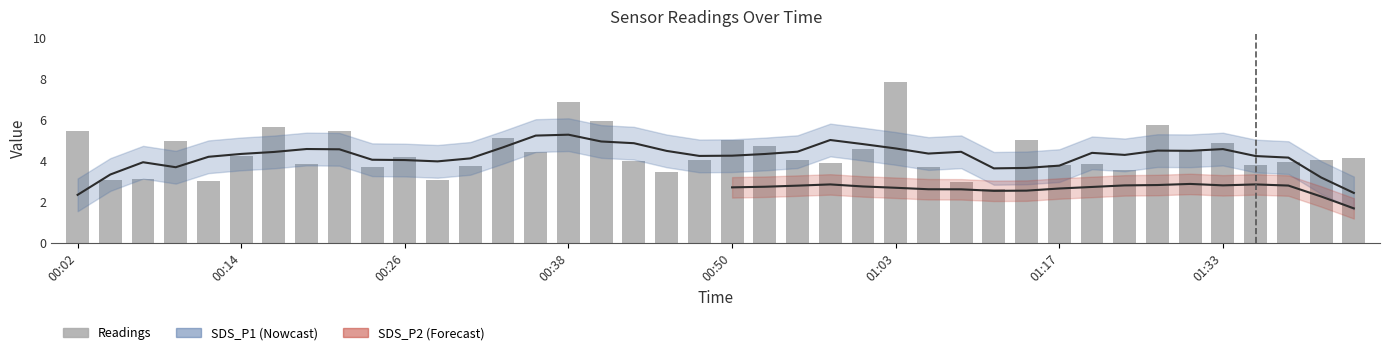

What is the difference between the second highest and second lowest values?

3.9